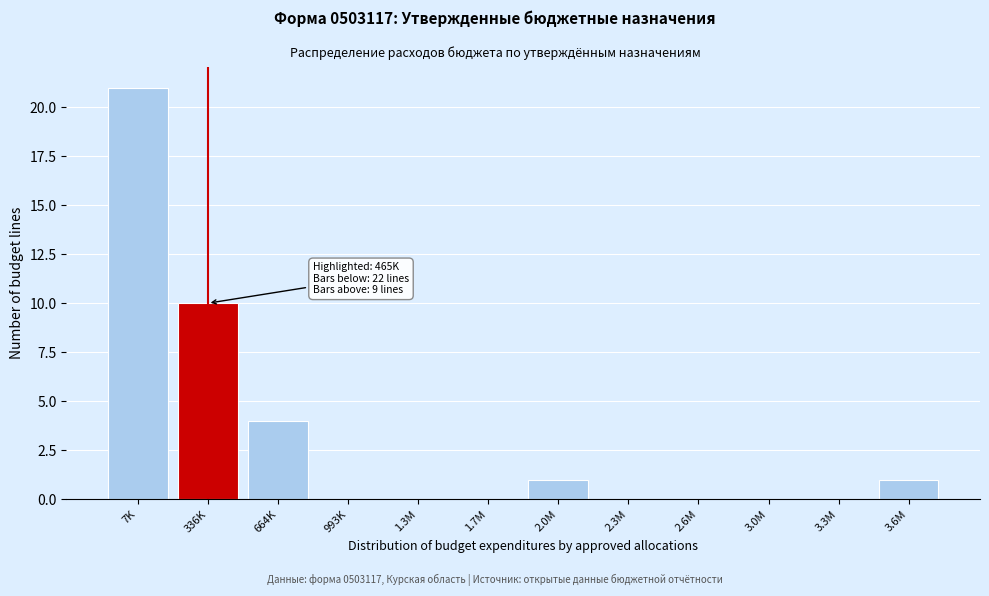

Reading right to left, transcribe all the data shown in this chart.

3.6M=1	3.3M=0	3.0M=0	2.6M=0	2.3M=0	2.0M=1	1.7M=0	1.3M=0	993K=0	664K=4	336K=10	7K=21